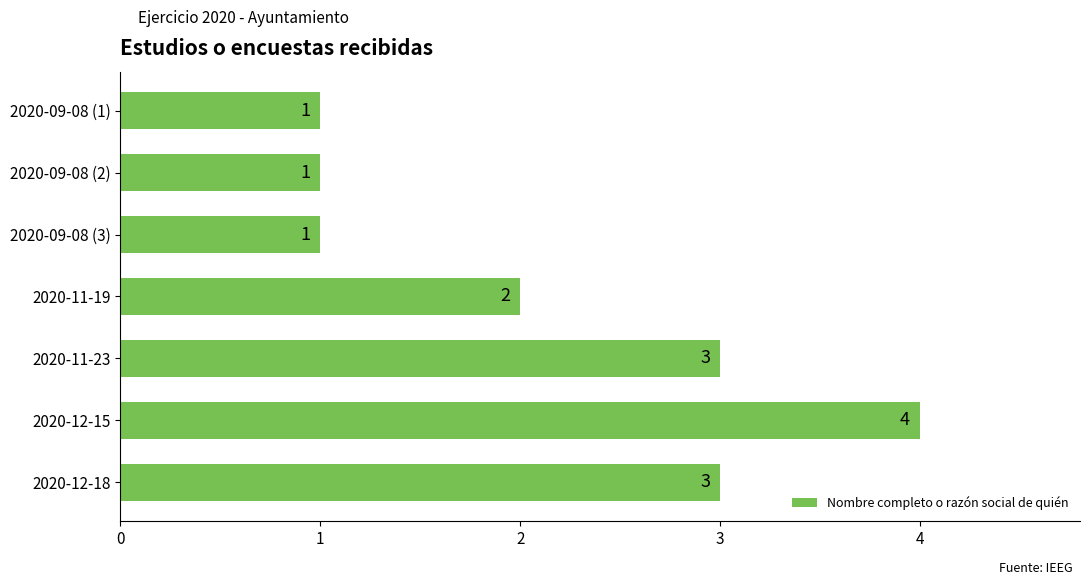

Between 2020-12-15 and 2020-09-08 (3), which is larger?

2020-12-15